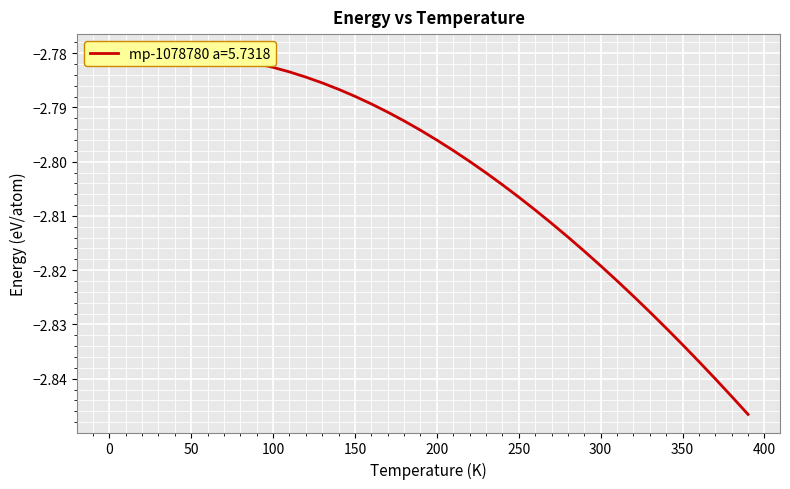

List the labels in order of value, smallest first.

390.0, 380.0, 370.0, 360.0, 350.0, 340.0, 330.0, 320.0, 310.0, 300.0, 290.0, 280.0, 270.0, 260.0, 250.0, 240.0, 230.0, 220.0, 210.0, 200.0, 190.0, 180.0, 170.0, 160.0, 150.0, 140.0, 130.0, 120.0, 110.0, 100.0, 90.0, 80.0, 70.0, 60.0, 50.0, 40.0, 30.0, 20.0, 10.0, 0.0